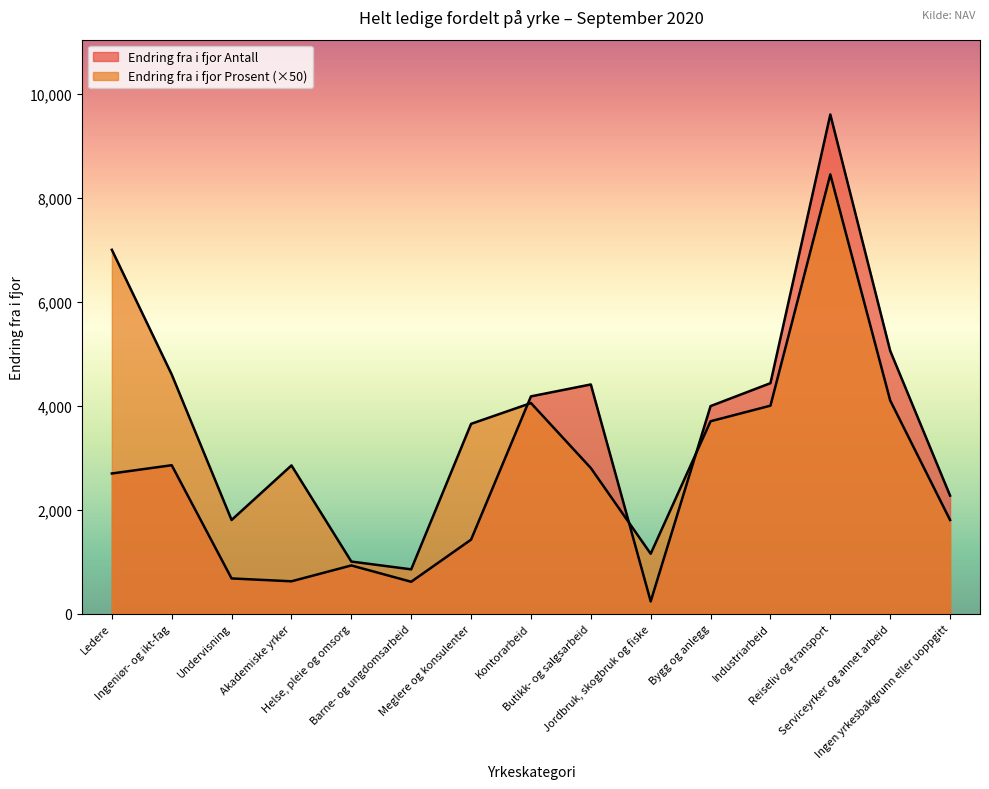

Which series has the largest total across all categories?

Endring fra i fjor Prosent